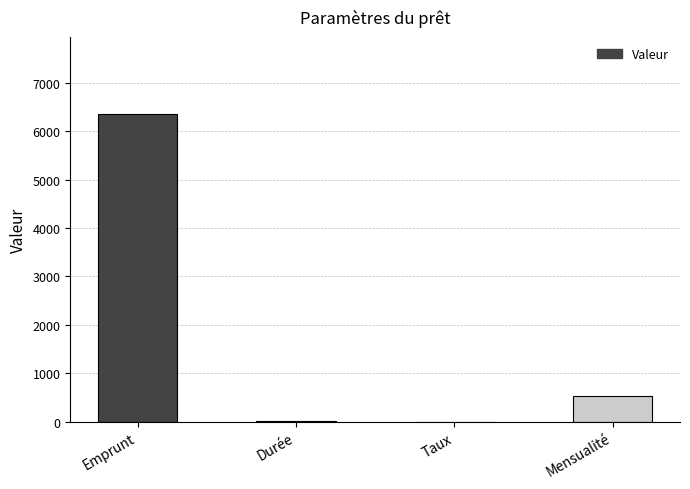

The value at Emprunt is 10443.4. True or false?

False